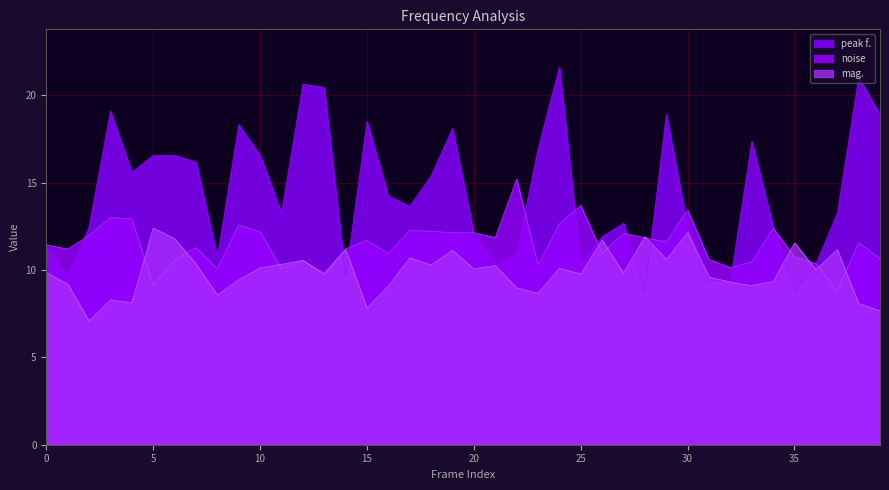

What is the smallest value displayed?

7.1